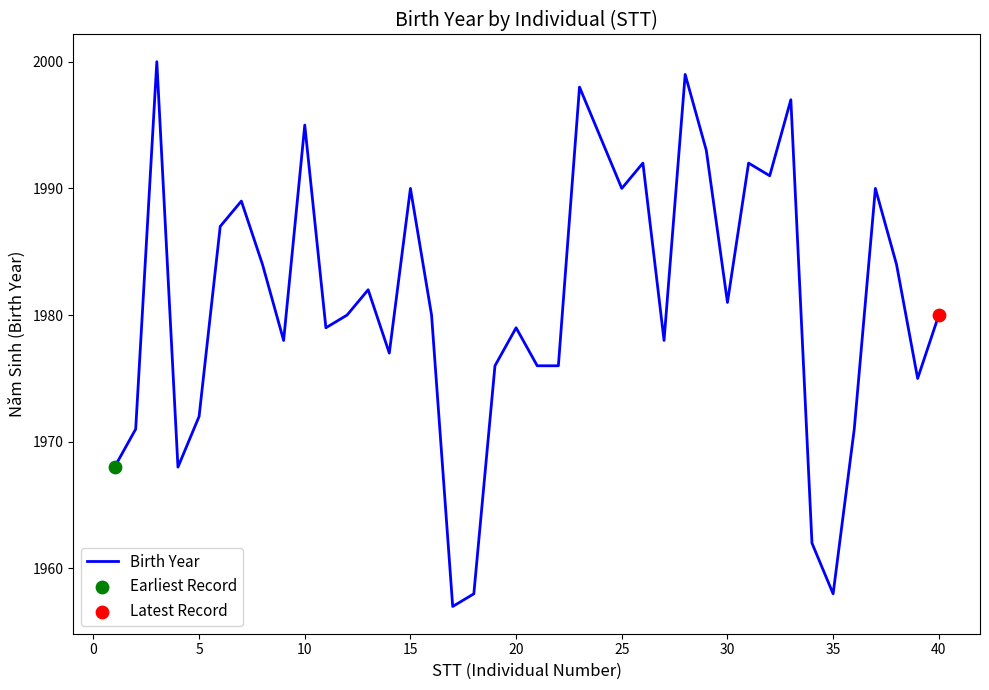

What is the maximum value shown in the chart?

2000